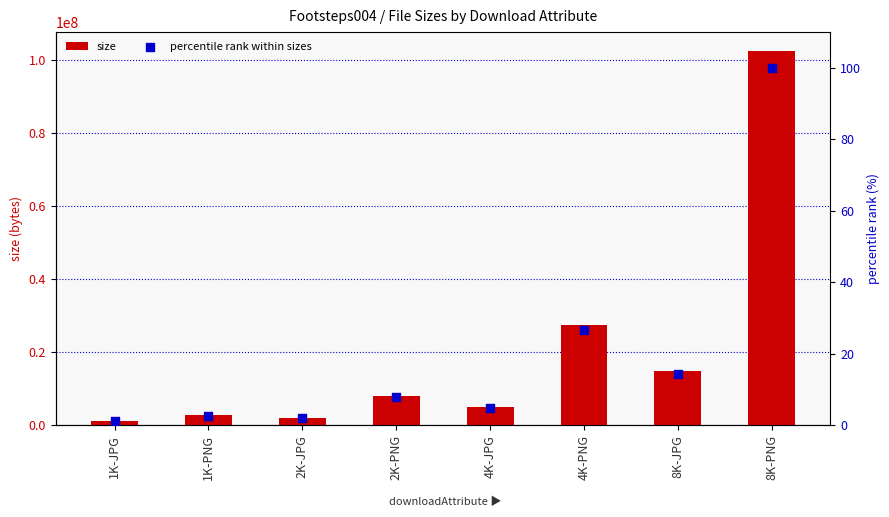

What is the total value across all series at 1K-PNG?

2724391.7